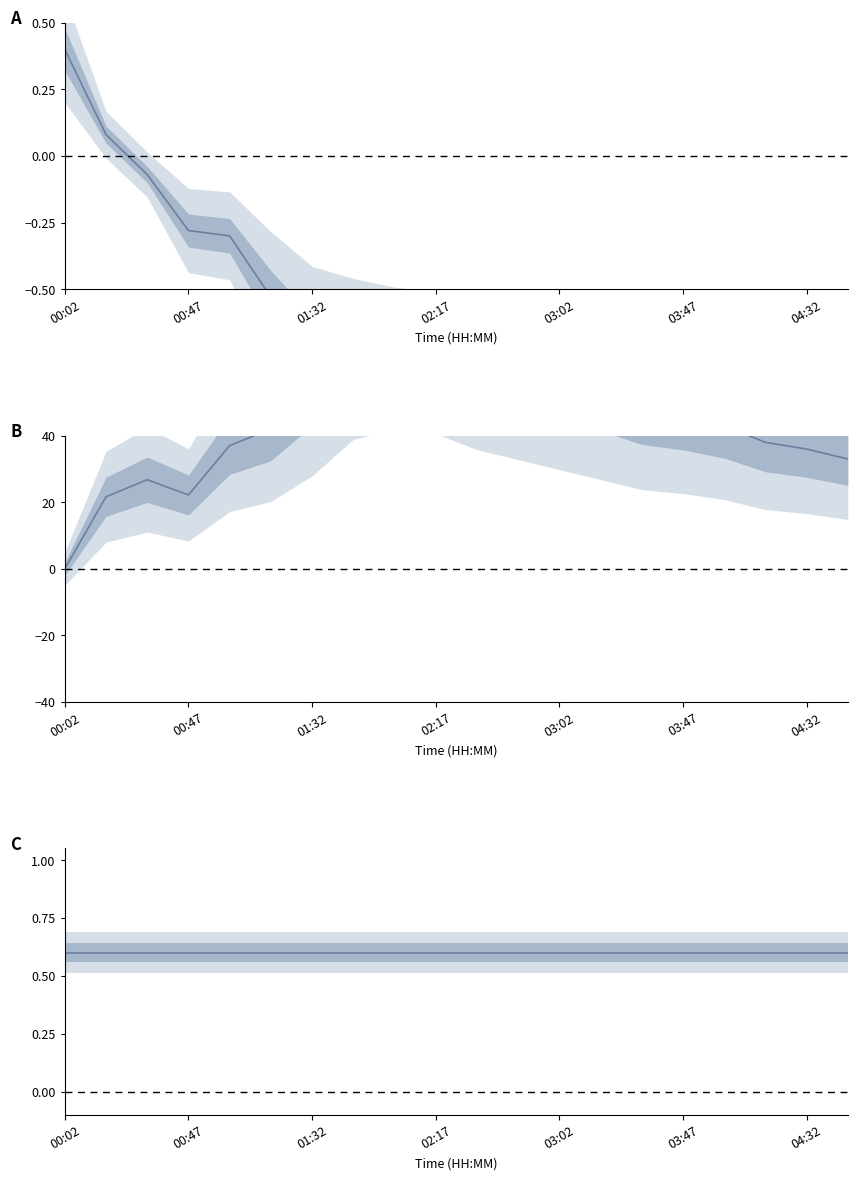

What is the difference between the maximum and minimum values in the pressure series?

78.0